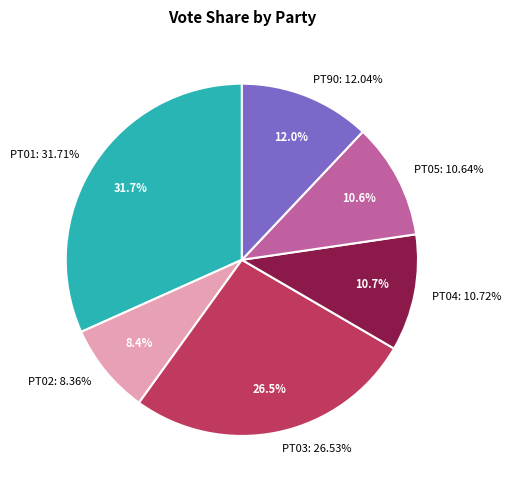

To the nearest percent, what is the average slice percentage?

17%